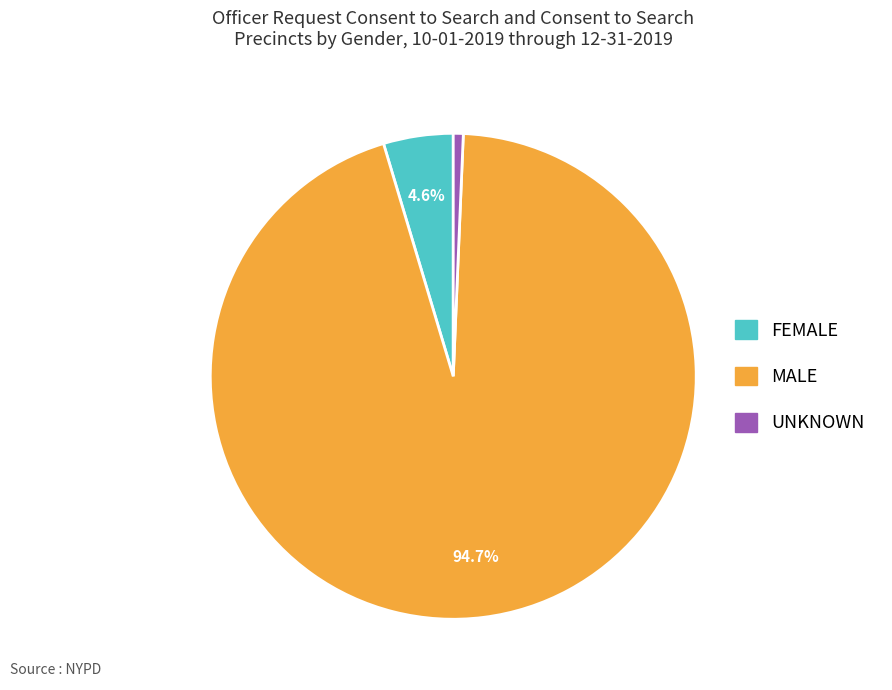

Which has a higher value, FEMALE or UNKNOWN?

FEMALE